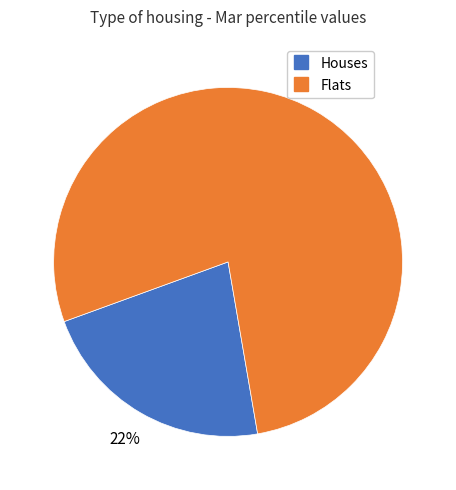

To the nearest percent, what is the average slice percentage?

50%